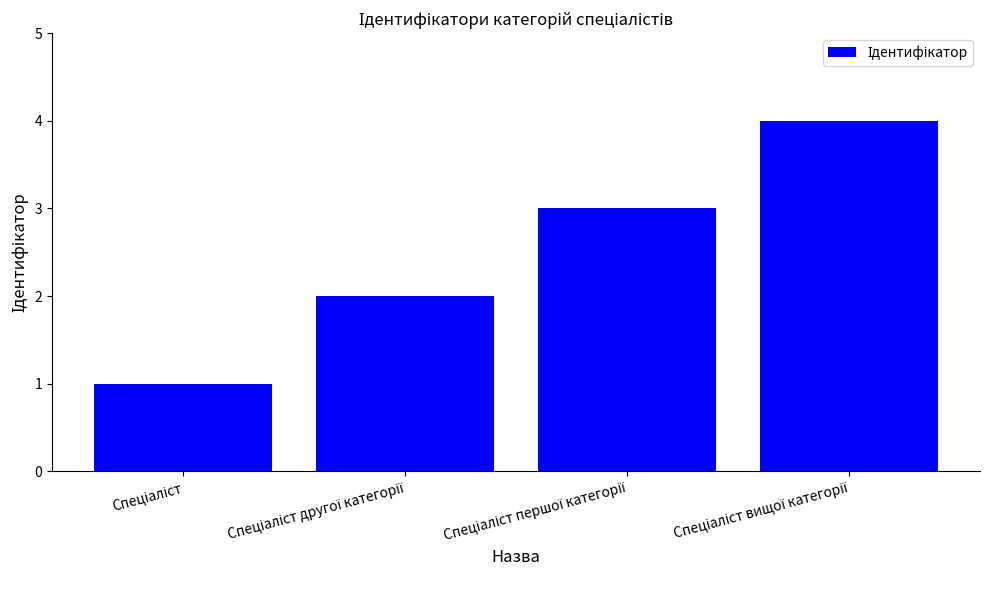

What is the sum of all values?

10